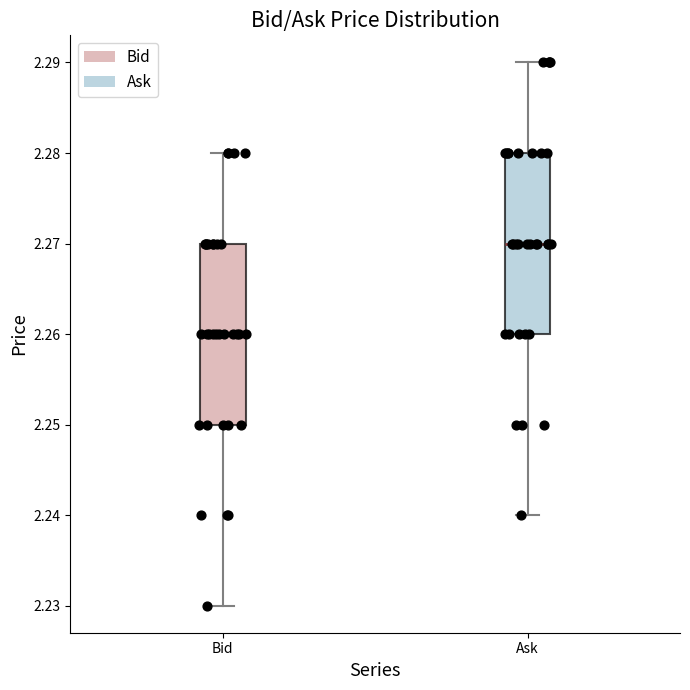

Which box has the highest median line?

Ask